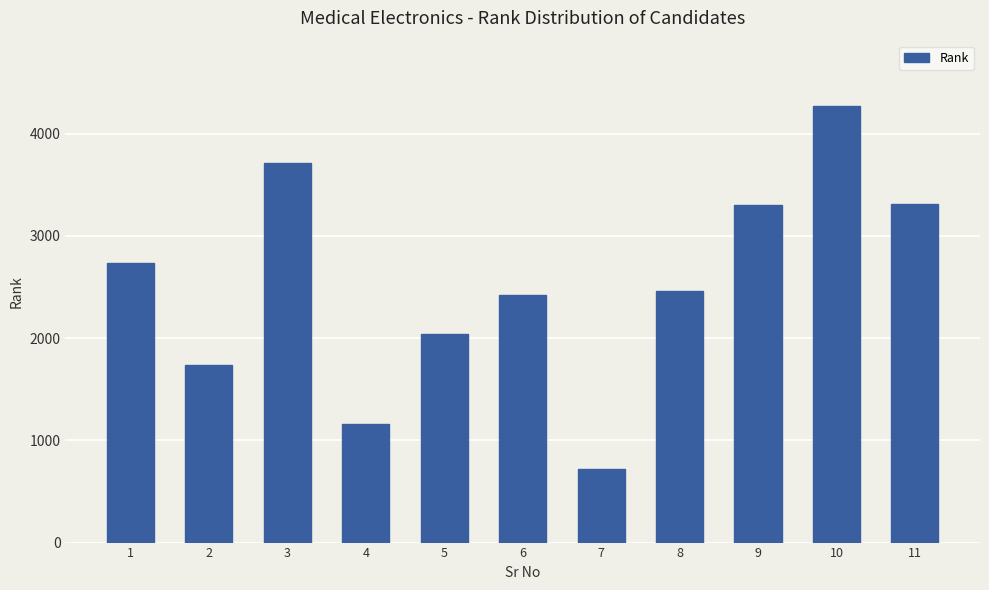

The value at 8 is 513. True or false?

False